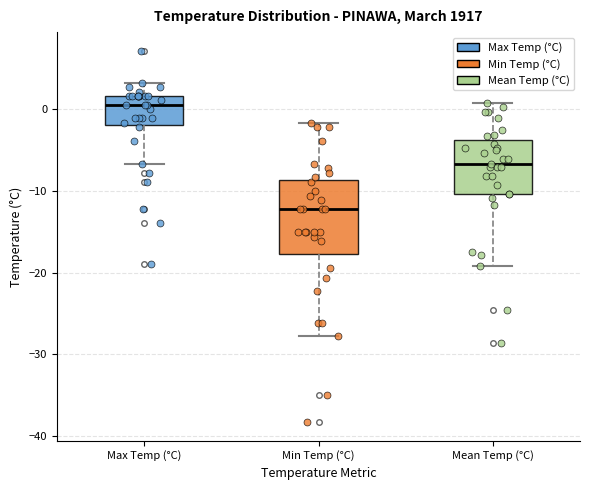

Reading left to right, read every box against the y-axis: the position of its median line, the range the box covers, and the ends of its whiskers. The values are not printed on the chart, so give them approximately, as read against the axis.

Max Temp (°C): median 1, box -2 to 2, whiskers -7 to 3
Min Temp (°C): median -12, box -18 to -9, whiskers -28 to -2
Mean Temp (°C): median -7, box -10 to -4, whiskers -19 to 1